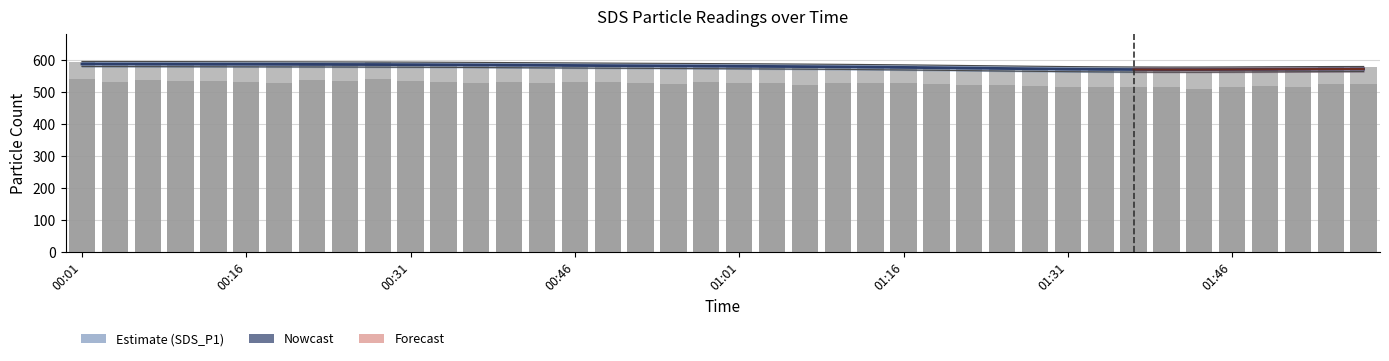

How many categories are shown in the chart?

40